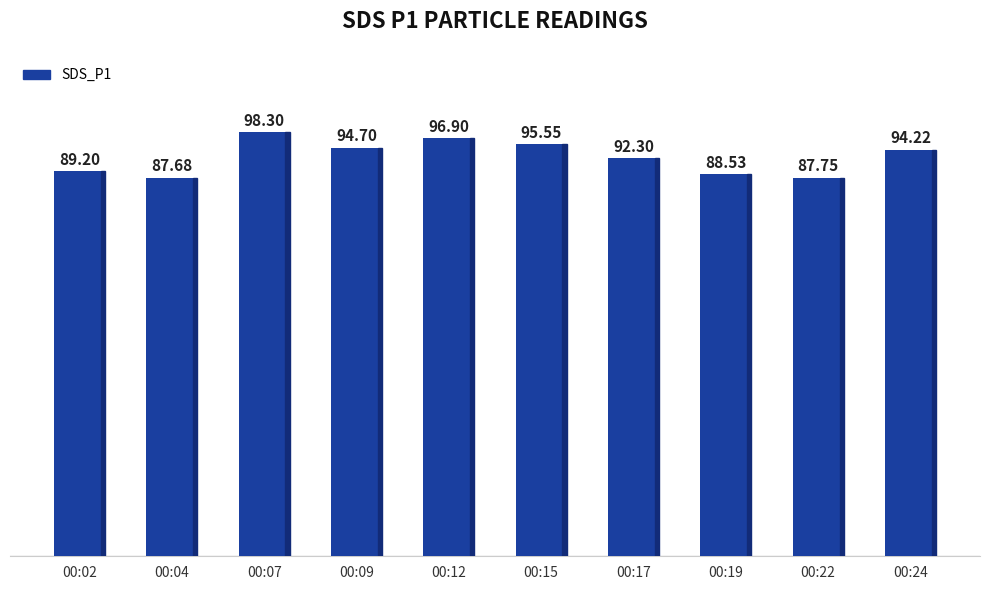

The chart shows a value of 94.7 at 00:09. True or false?

True